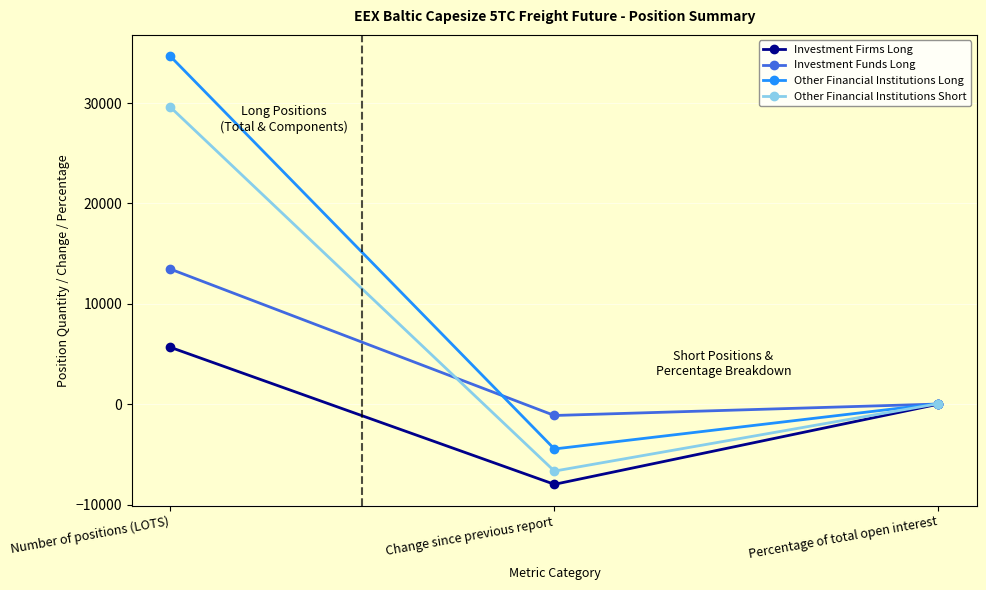

At which label is Other Financial Institutions Long closest to 15101?

Percentage of total open interest